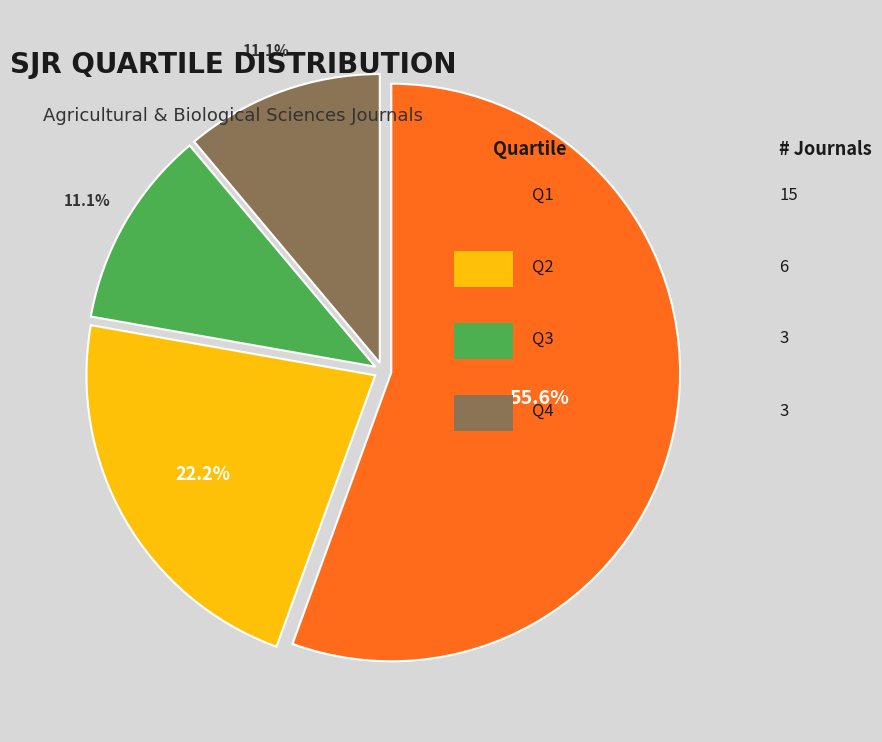

Is there any slice that represents more than half of the pie?

Yes